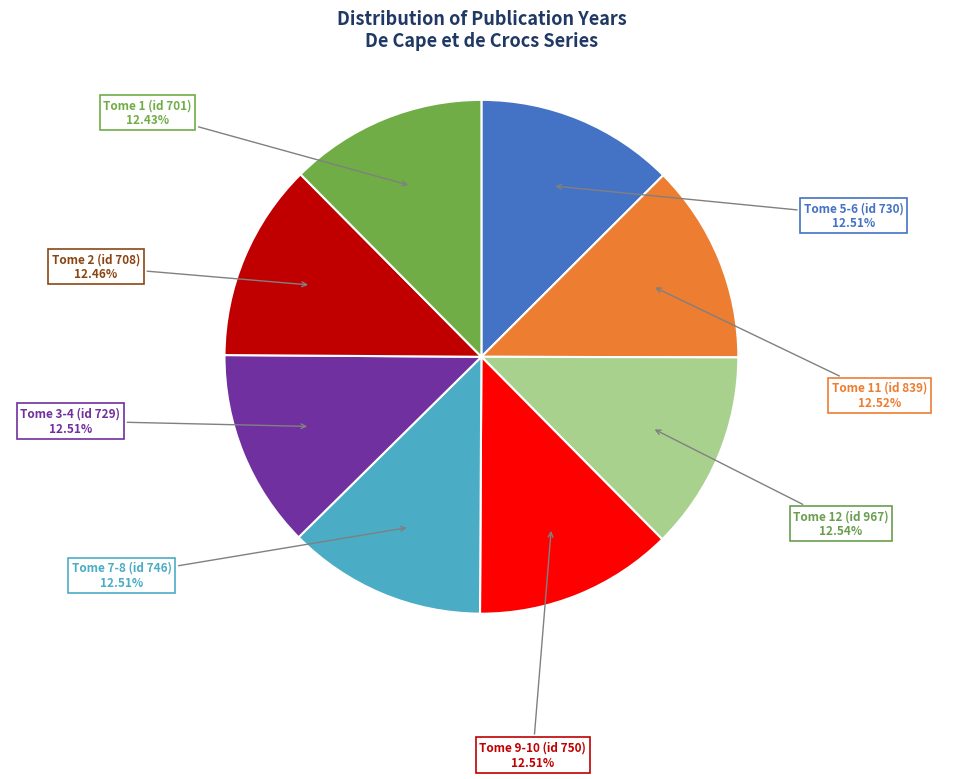

Is it true that Tome 1 (id 701) is 12% of the pie?

True